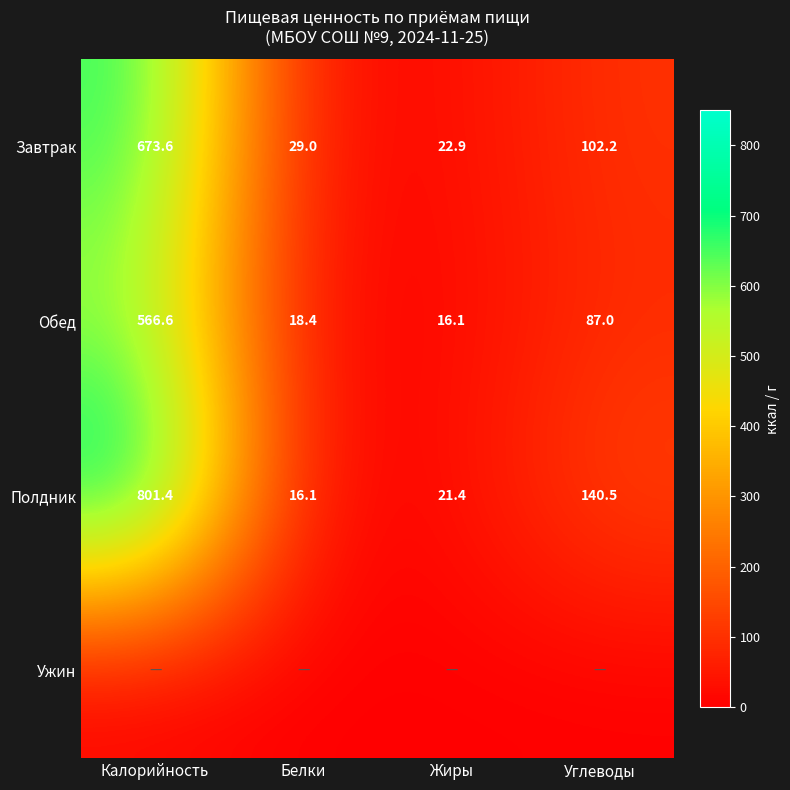

What is the difference between the maximum and minimum values in the Завтрак series?

650.7